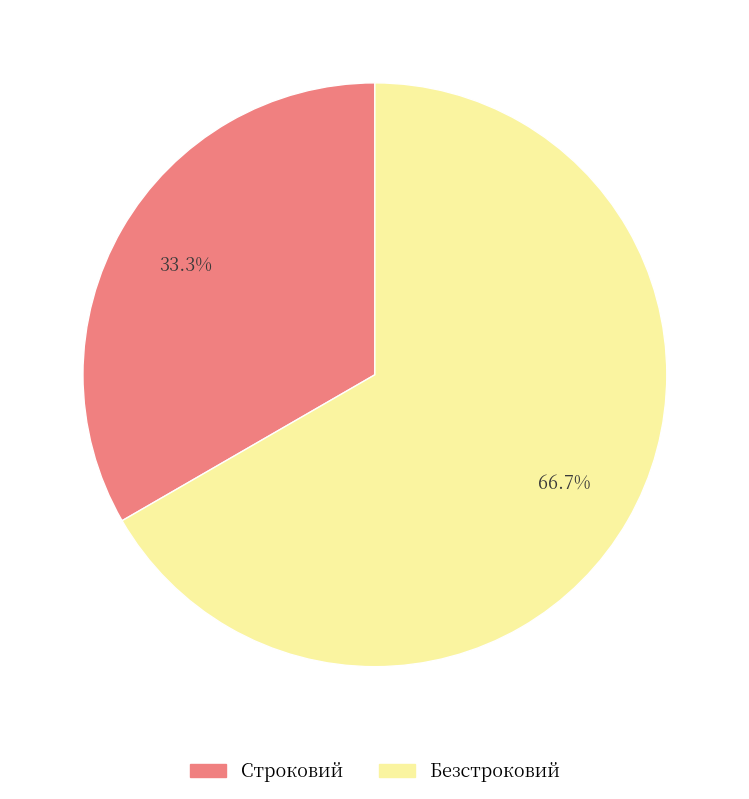

Is Безстроковий the majority of the pie?

Yes